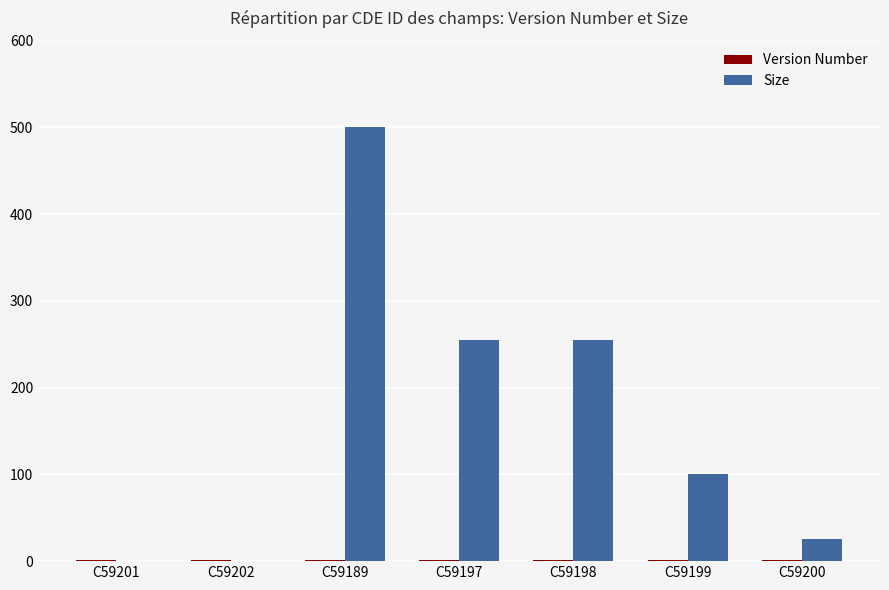

Between C59202 and C59199, which series saw the biggest shift?

Size